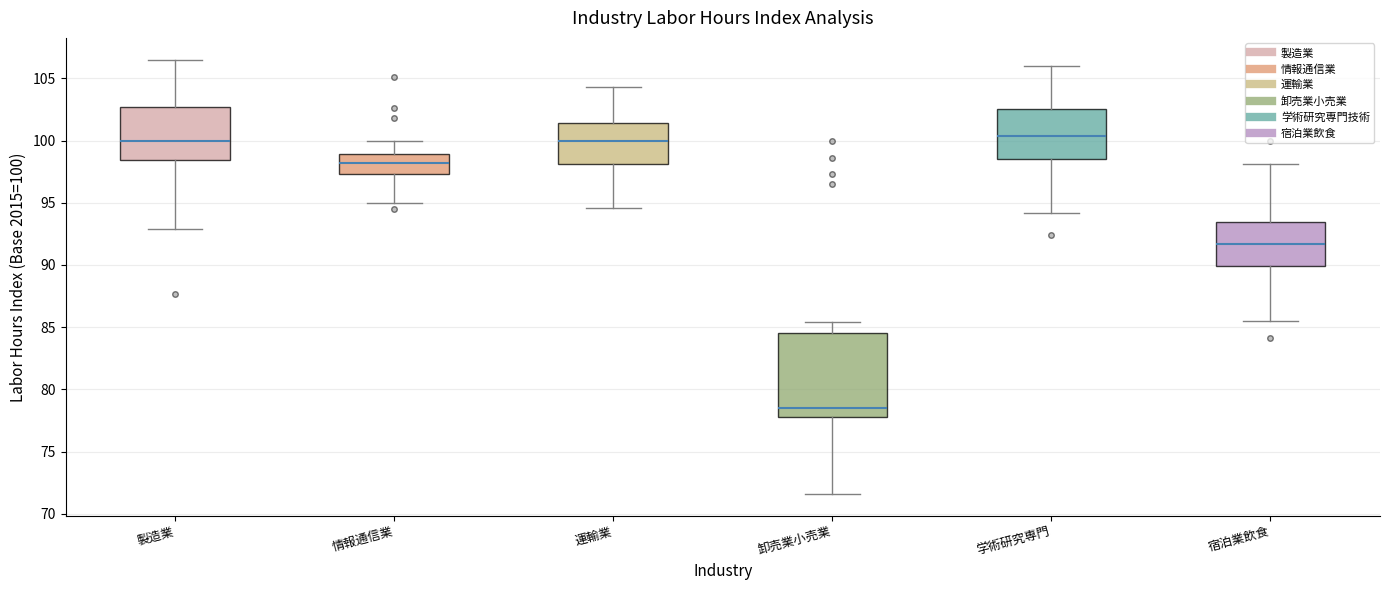

Reading left to right, transcribe this box plot: for each box, give where its median line is, the range the box spans, and where its two whiskers end, as read against the y-axis. The values are not printed on the chart, so give them approximately, as read against the axis.

製造業: median 100.0, box 98.5 to 102.5, whiskers 93.0 to 106.5
情報通信業: median 98.0, box 97.5 to 99.0, whiskers 95.0 to 100.0
運輸業: median 100.0, box 98.0 to 101.5, whiskers 94.5 to 104.5
卸売業小売業: median 78.5, box 78.0 to 84.5, whiskers 71.5 to 85.5
学術研究専門: median 100.5, box 98.5 to 102.5, whiskers 94.0 to 106.0
宿泊業飲食: median 91.5, box 90.0 to 93.5, whiskers 85.5 to 98.0